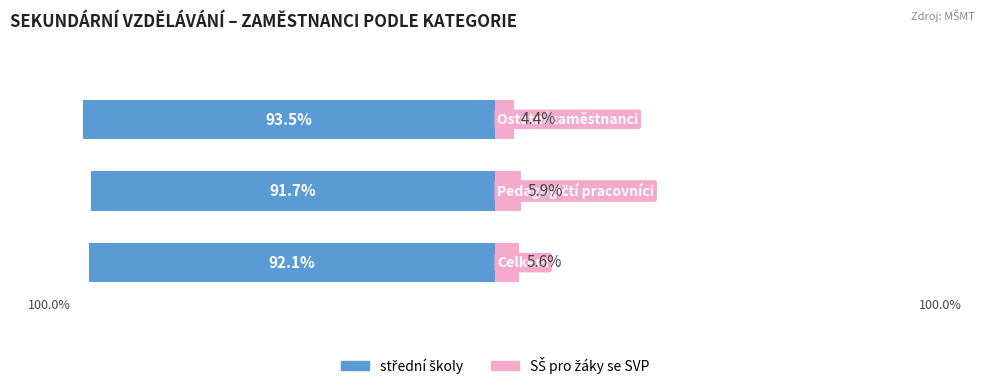

What is the difference between the SŠ pro žáky se SVP values at 1 and 2?

1.5